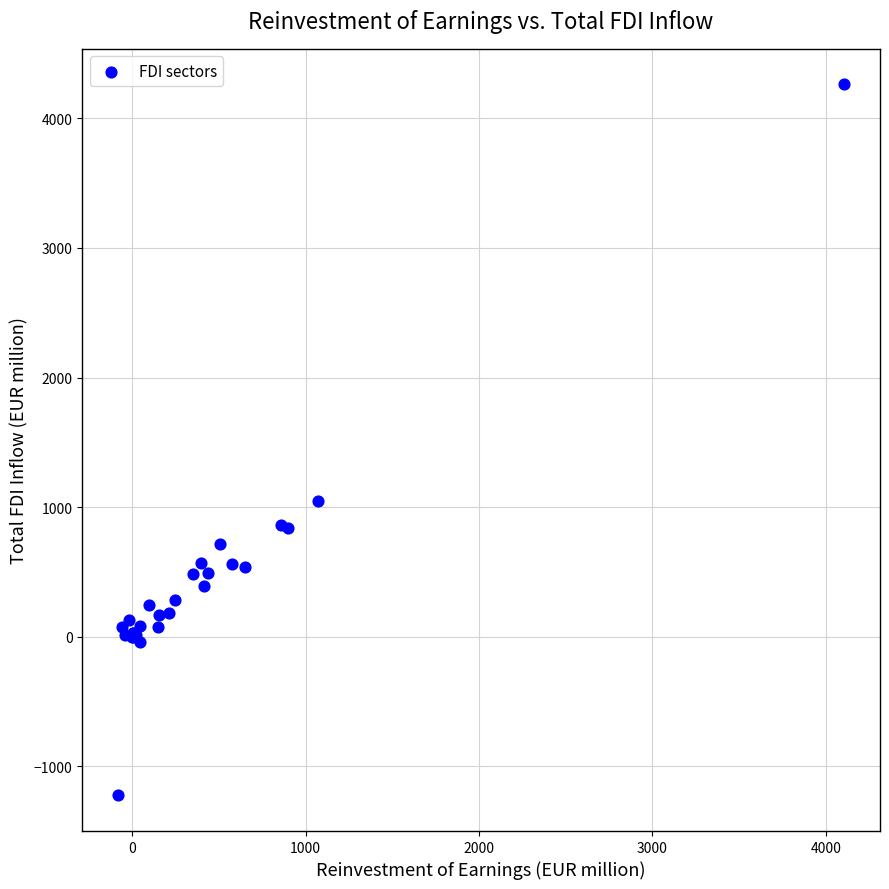

What Y value in the scatter plot is closest to 1518?

1043.0